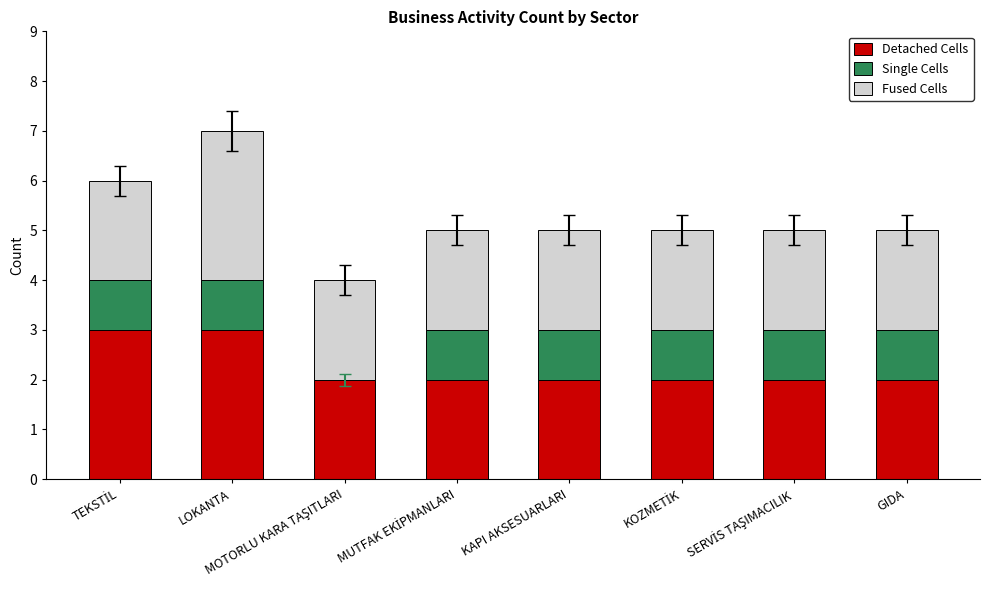

What is the highest value of the Detached Cells series?

3